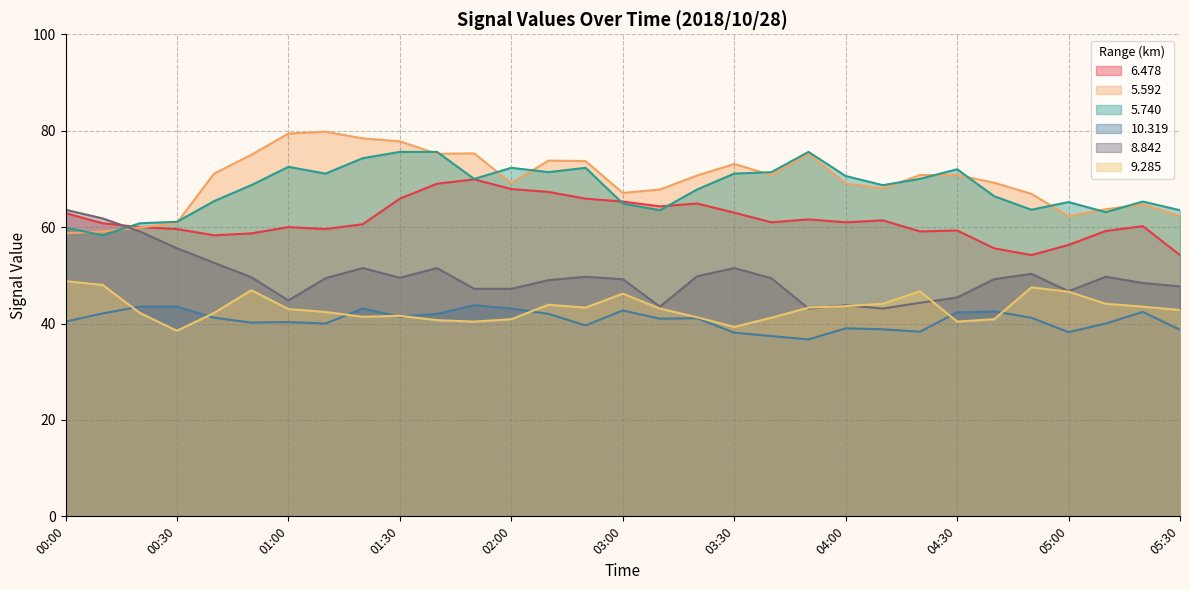

How many times do 9.285 and 8.842 cross each other?

4